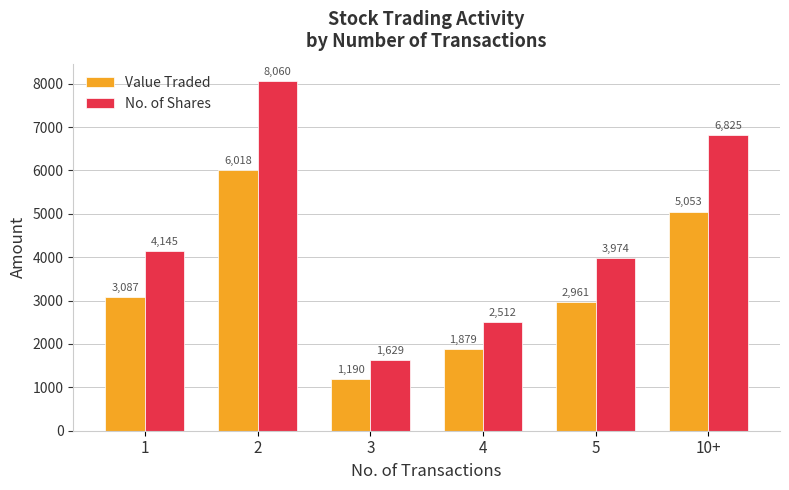

True or false: No. of Shares has a value of 6825 at 10+.

True